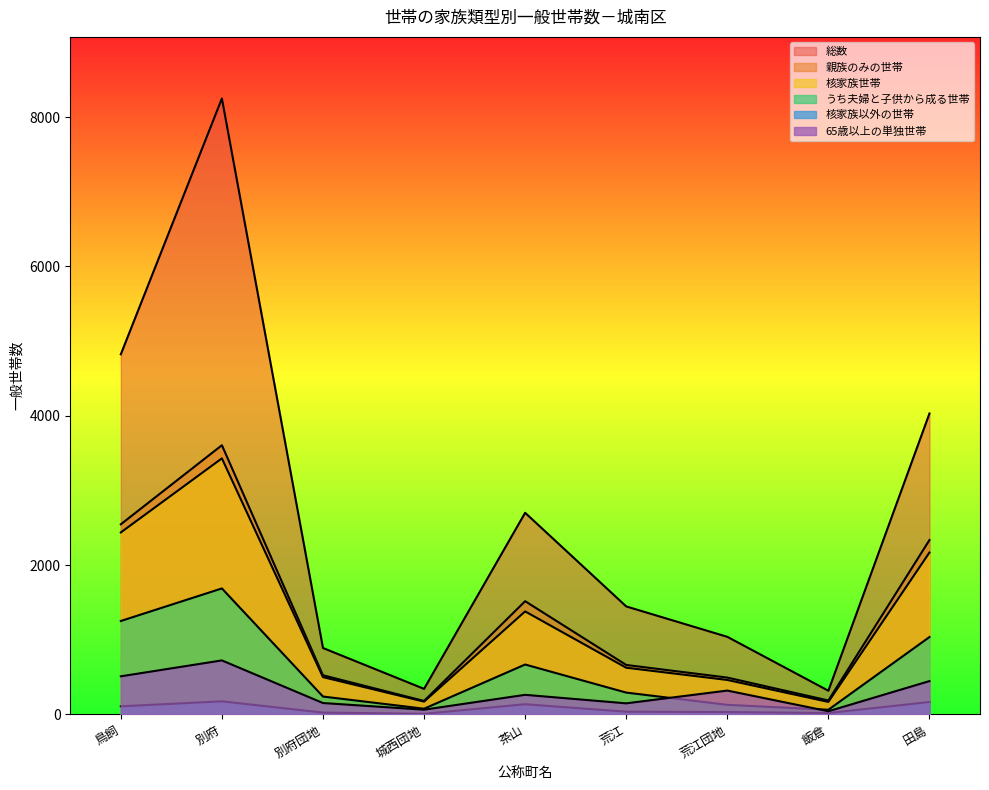

Rank the categories by 65歳以上の単独世帯 value from lowest to highest.

飯倉, 城西団地, 荒江, 別府団地, 茶山, 荒江団地, 田島, 鳥飼, 別府